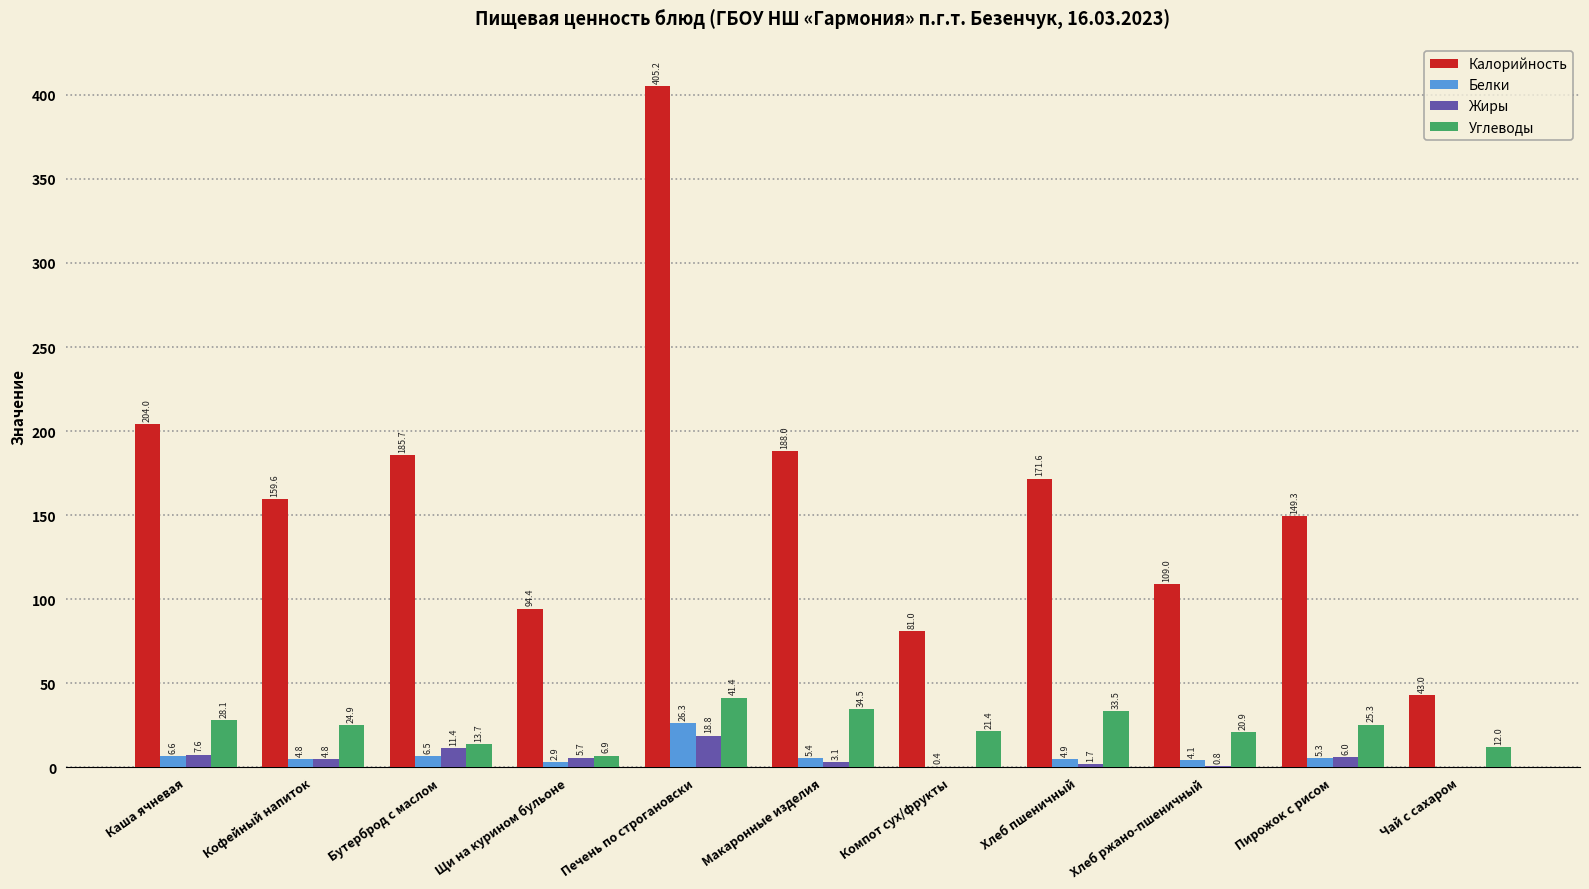

At which label is Калорийность closest to 224?

Каша ячневая